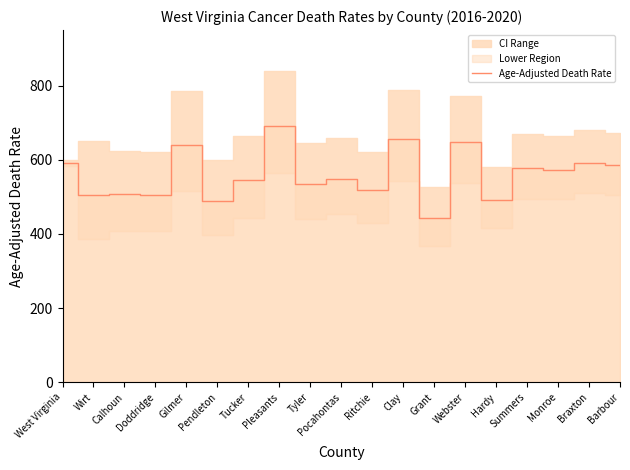

List the labels in order of value, smallest first.

Grant, Pendleton, Hardy, Wirt, Doddridge, Calhoun, Ritchie, Tyler, Tucker, Pocahontas, Monroe, Summers, Barbour, Braxton, West Virginia, Gilmer, Webster, Clay, Pleasants